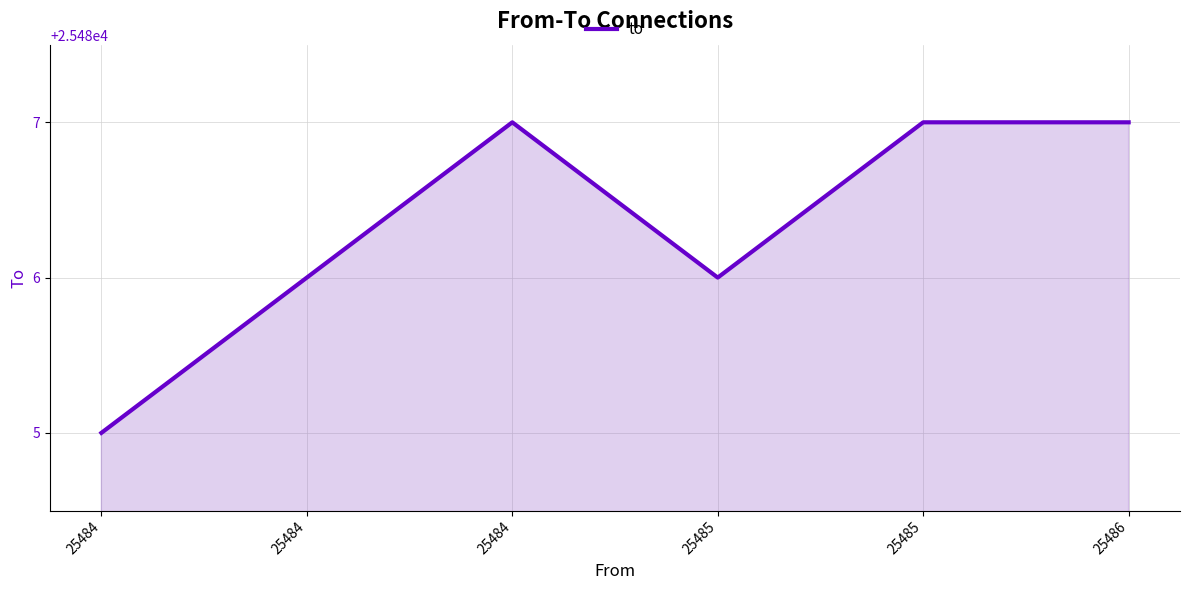

Rank the categories by value from highest to lowest.

25484, 25485, 25486, 25484, 25485, 25484